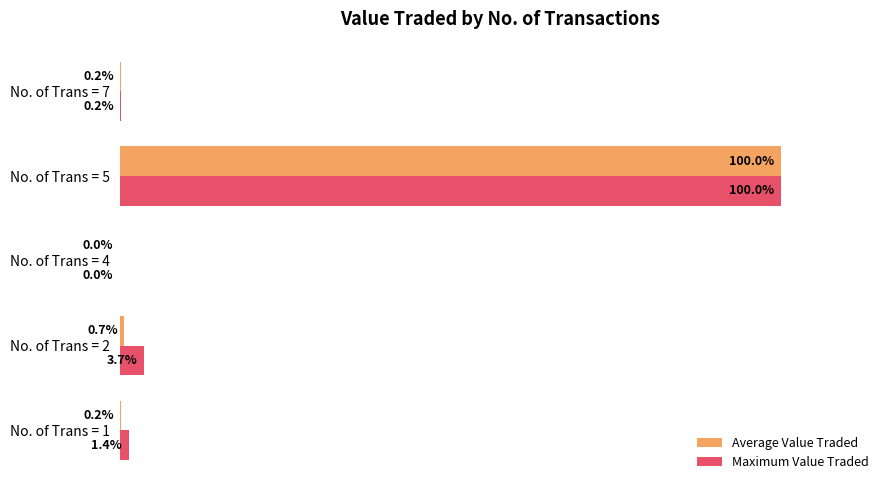

At which category is the sum across all series the highest?

No. of Trans = 5